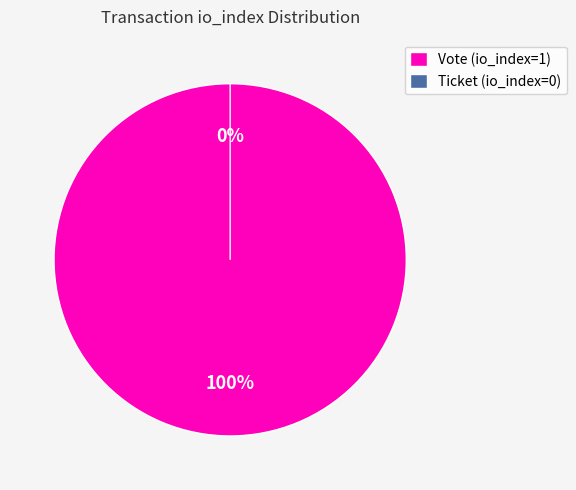

True or false: Ticket (io_index=0) accounts for 14% of the total.

False